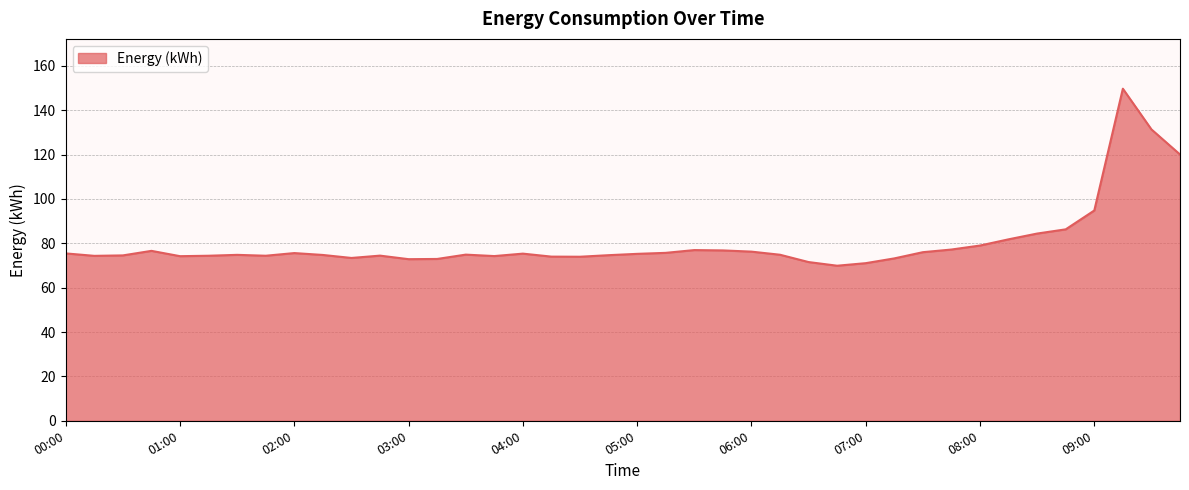

What is the difference between the maximum and minimum values?

79.8